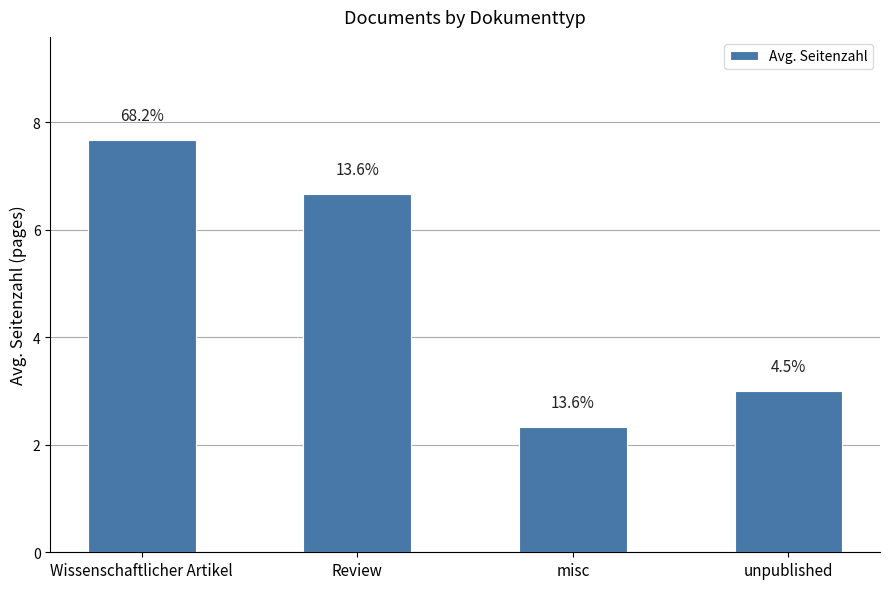

Where is the data nearest to the value 5?

Review